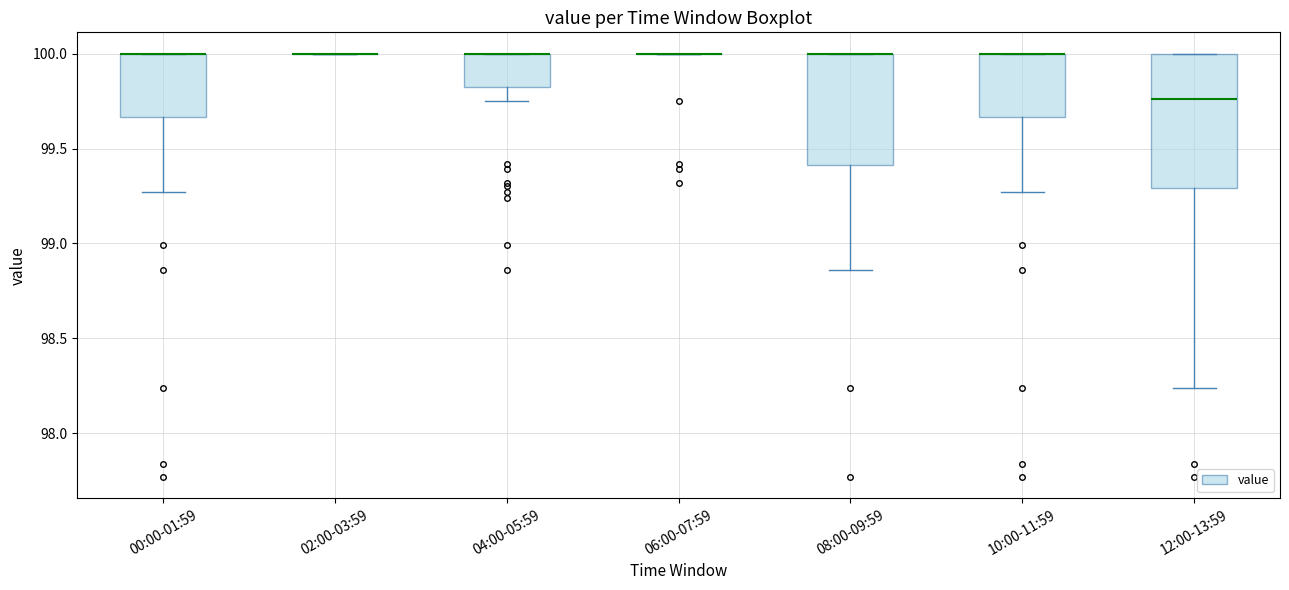

Which box is the tallest, from its lower edge to its upper edge?

12:00-13:59